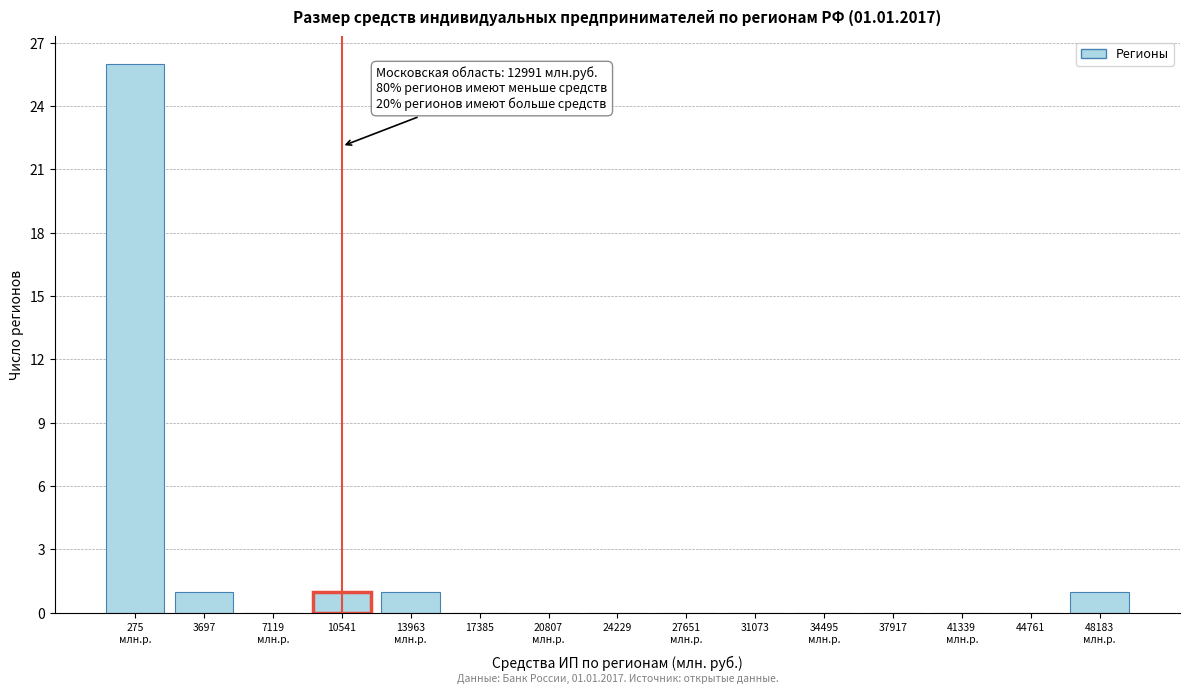

Is it true that the value at 44761 is -16?

False